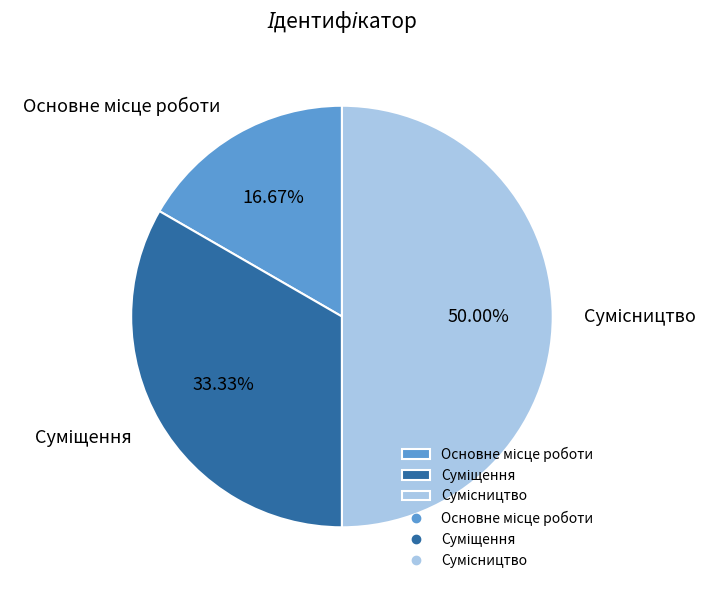

Does any single category account for the majority?

No